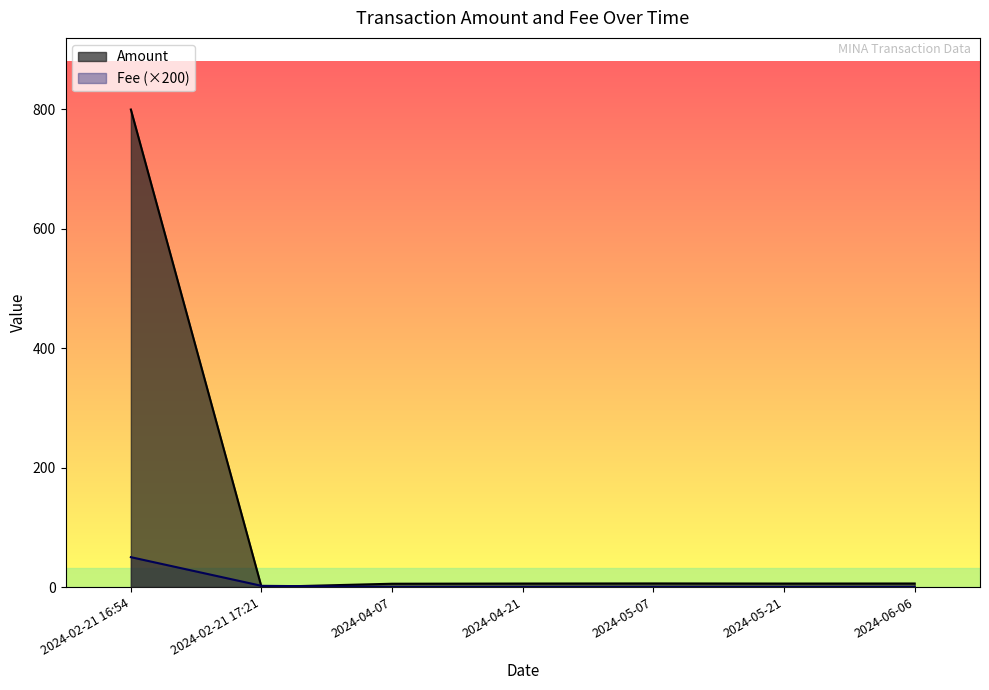

Rank the series at 2024-04-07 from lowest to highest value.

Fee, Amount